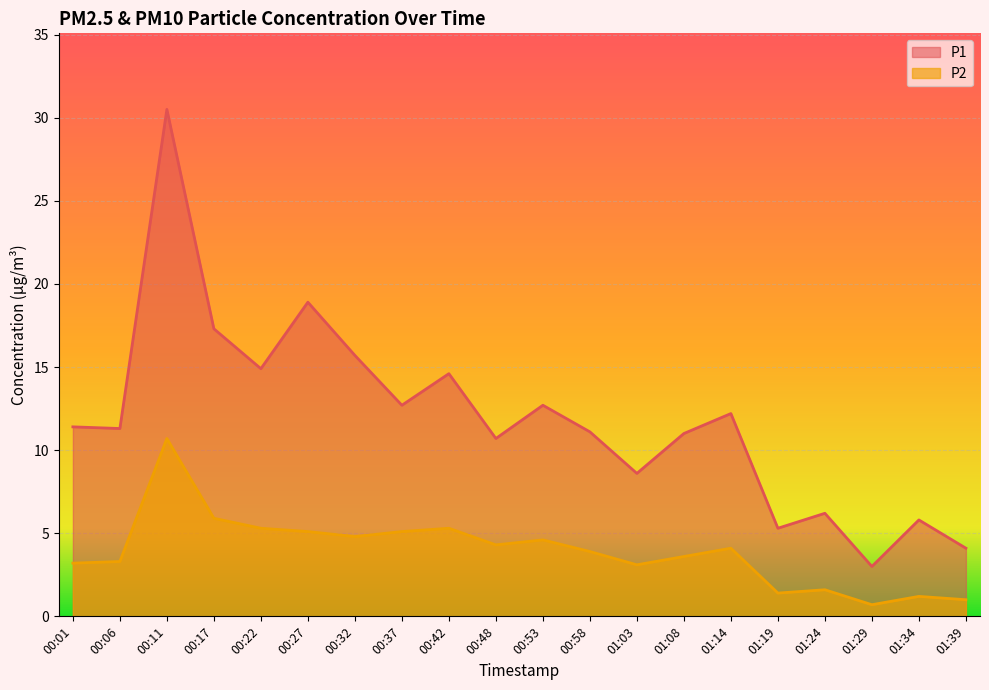

List the labels in order of P2 value, largest first.

00:11, 00:17, 00:22, 00:42, 00:27, 00:37, 00:32, 00:53, 00:48, 01:14, 00:58, 01:08, 00:06, 00:01, 01:03, 01:24, 01:19, 01:34, 01:39, 01:29